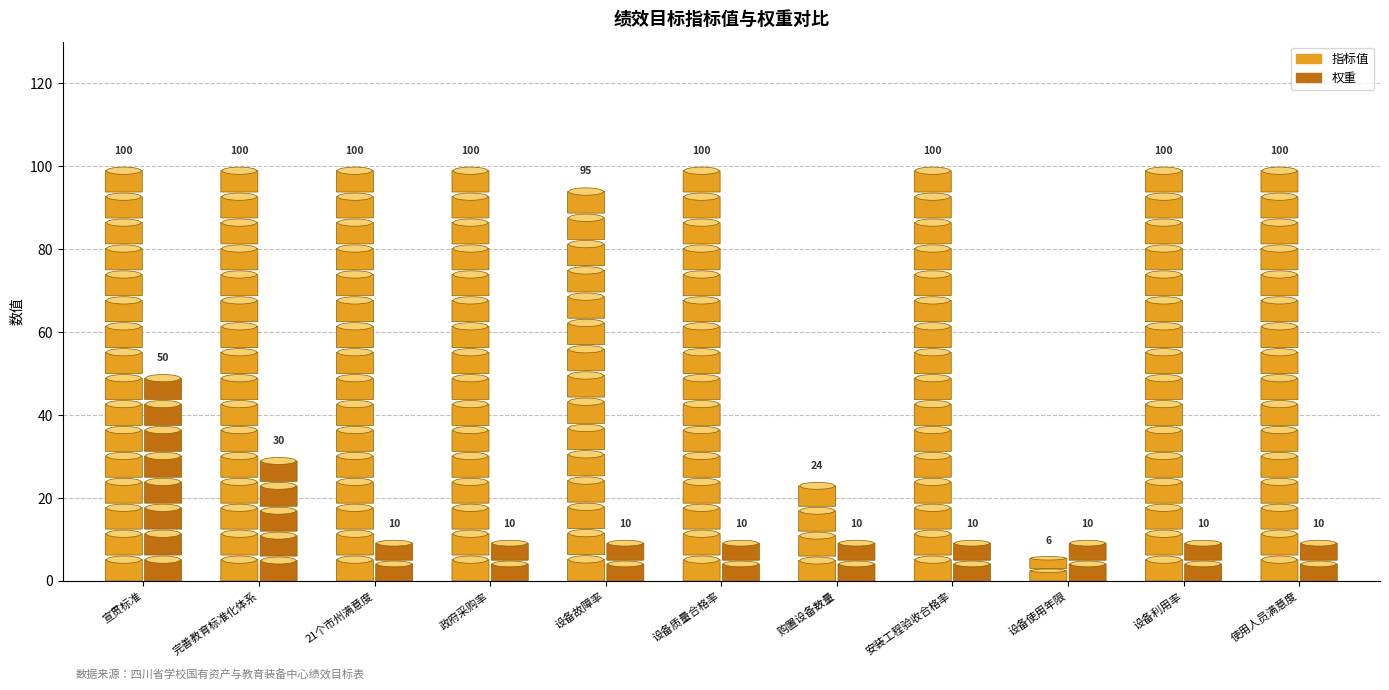

List the series in order of their peak value, highest first.

指标值, 权重